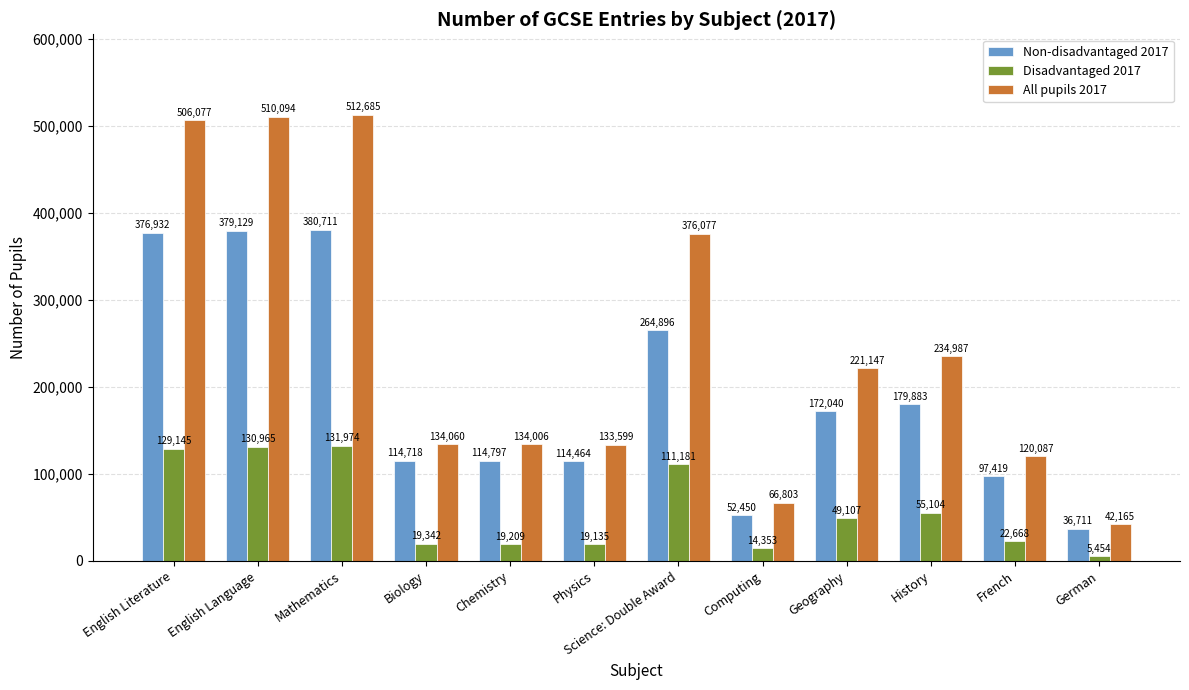

What are all the series names shown in the legend?

Non-disadvantaged 2017, Disadvantaged 2017, All pupils 2017